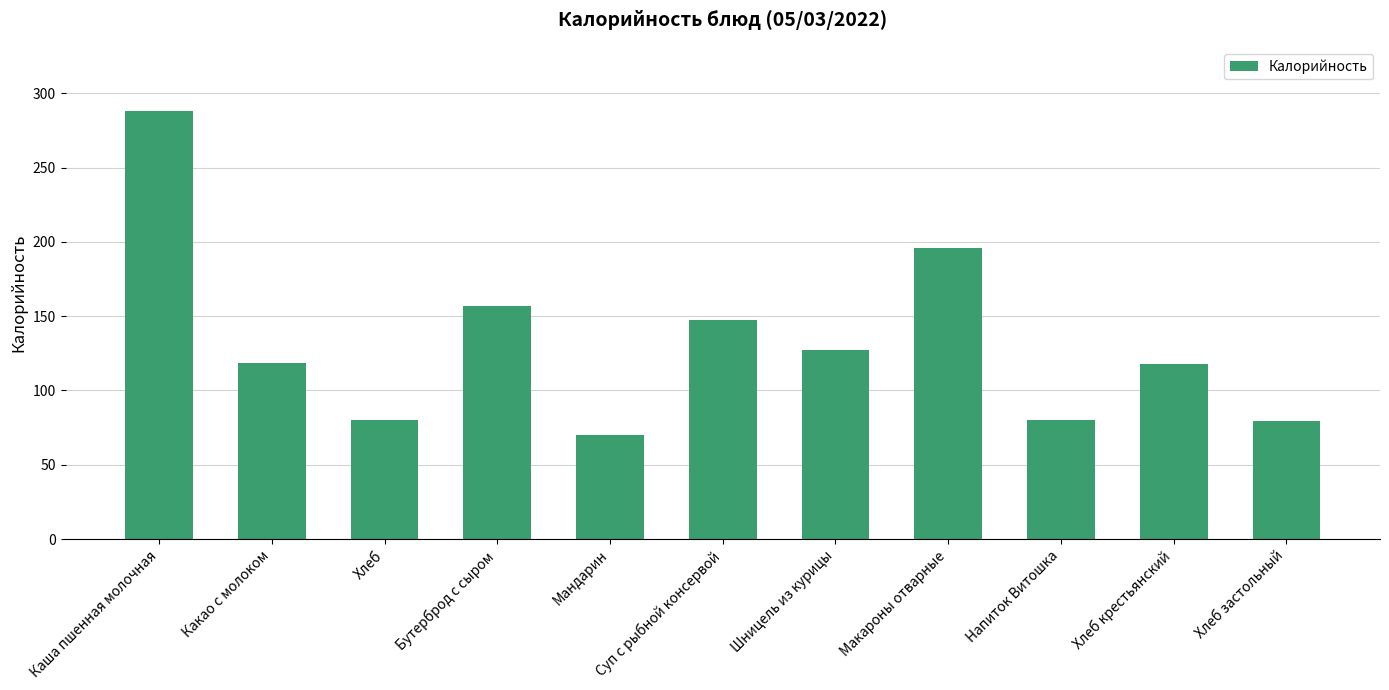

Count the number of data series in this chart.

1